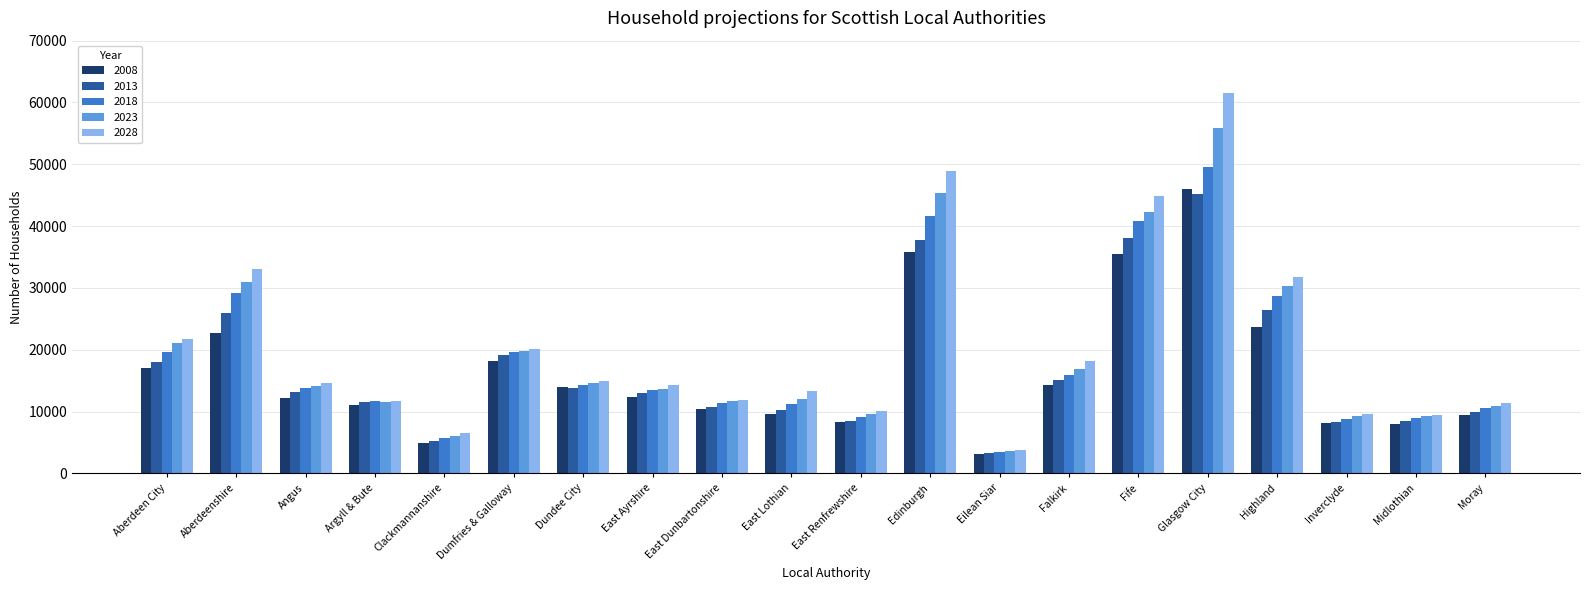

What is the sum of the 2008 values at East Dunbartonshire and Falkirk?

24760